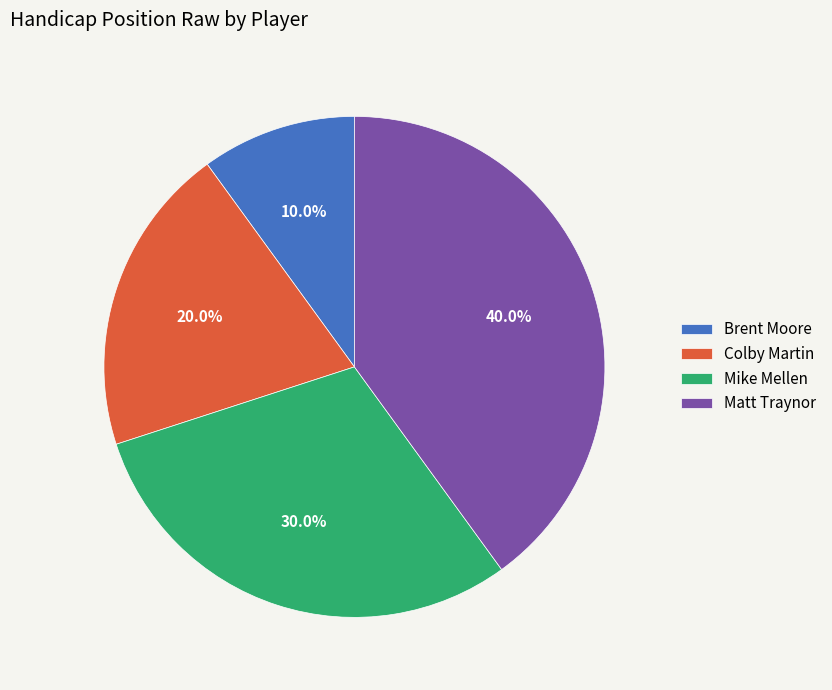

Combined, what portion of the pie is Colby Martin and Matt Traynor?

60.0%